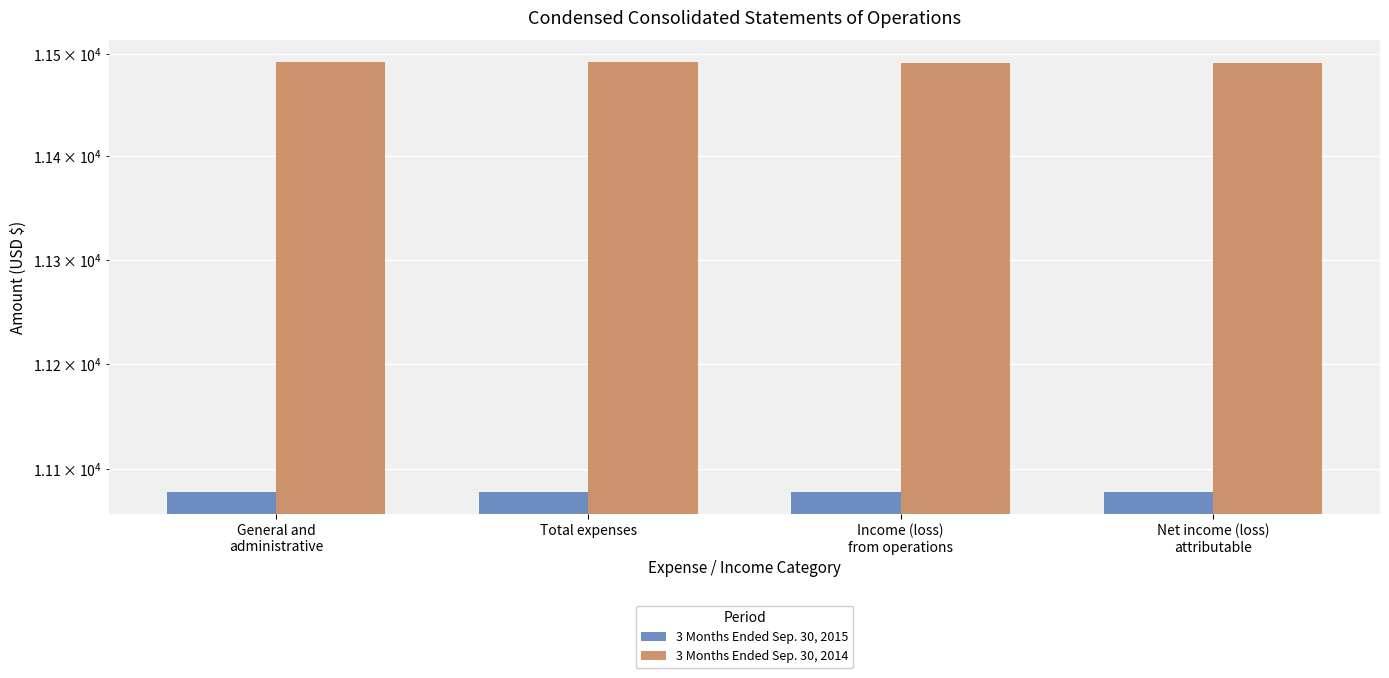

What is the label of the 4th bar from the right?

General and
administrative